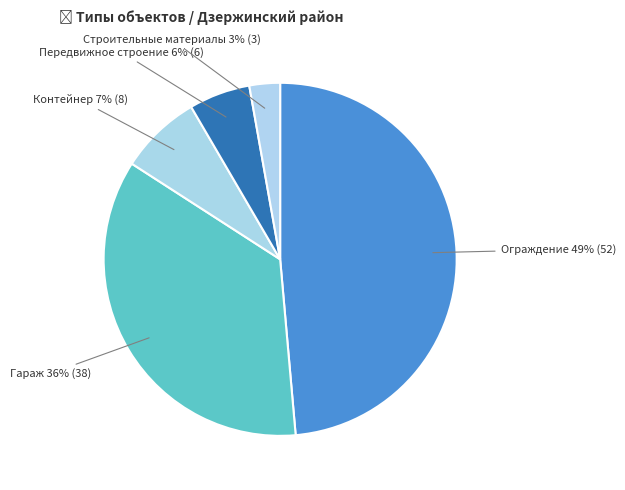

How many slices are in this pie chart?

5